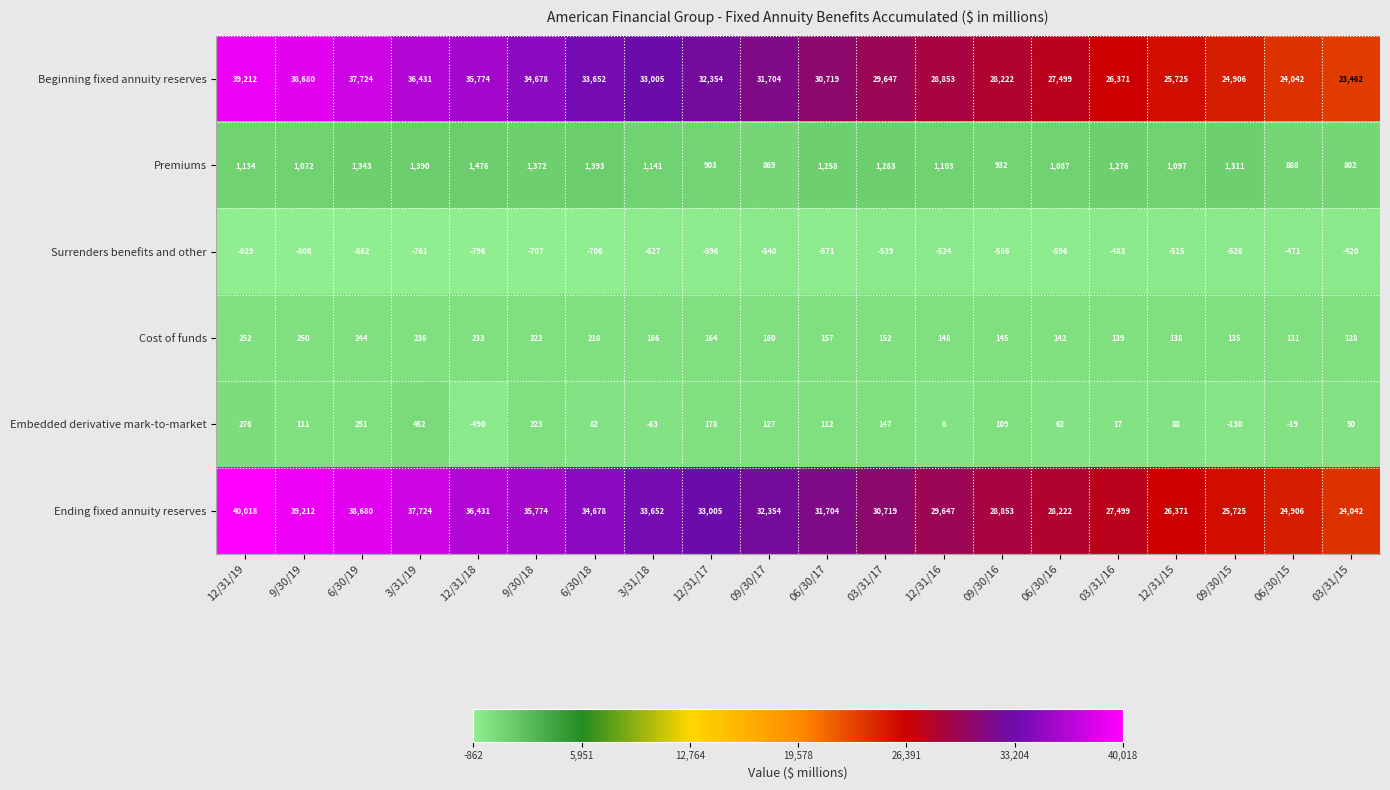

What is the maximum value shown in the chart?

40018